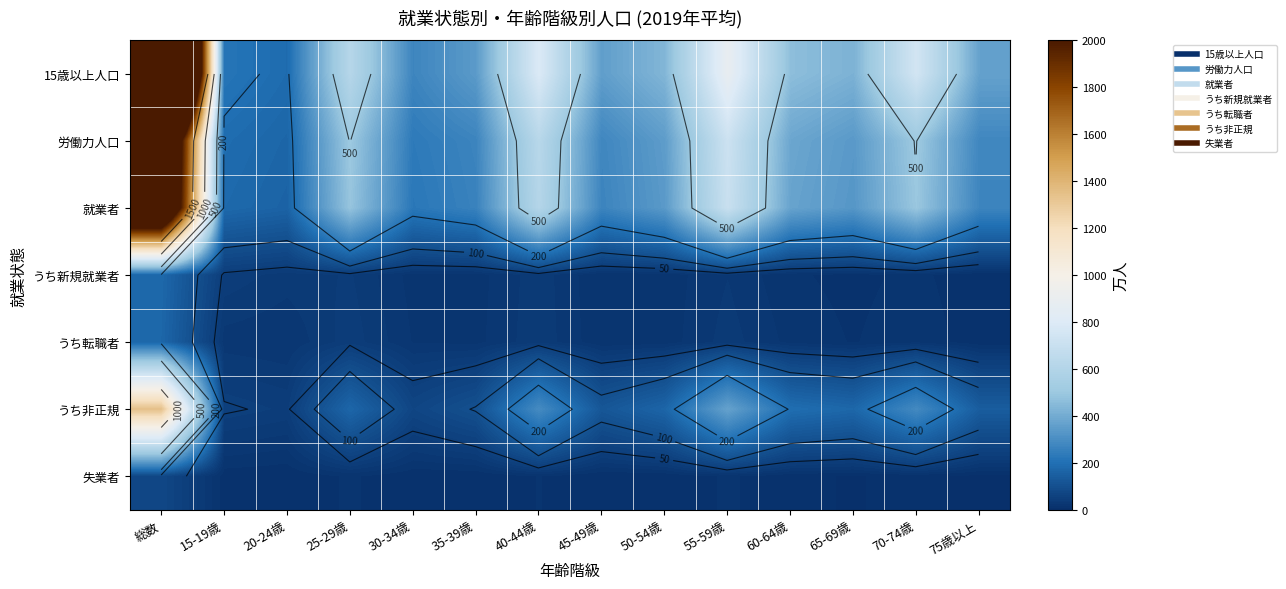

Read the 労働力人口 value at 65-69歳, to the nearest 50.

350